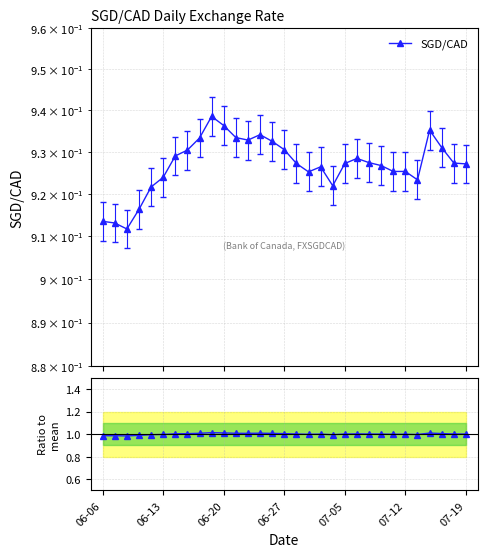

Is it true that SGD/CAD equals 0.2 at 07-12?

False